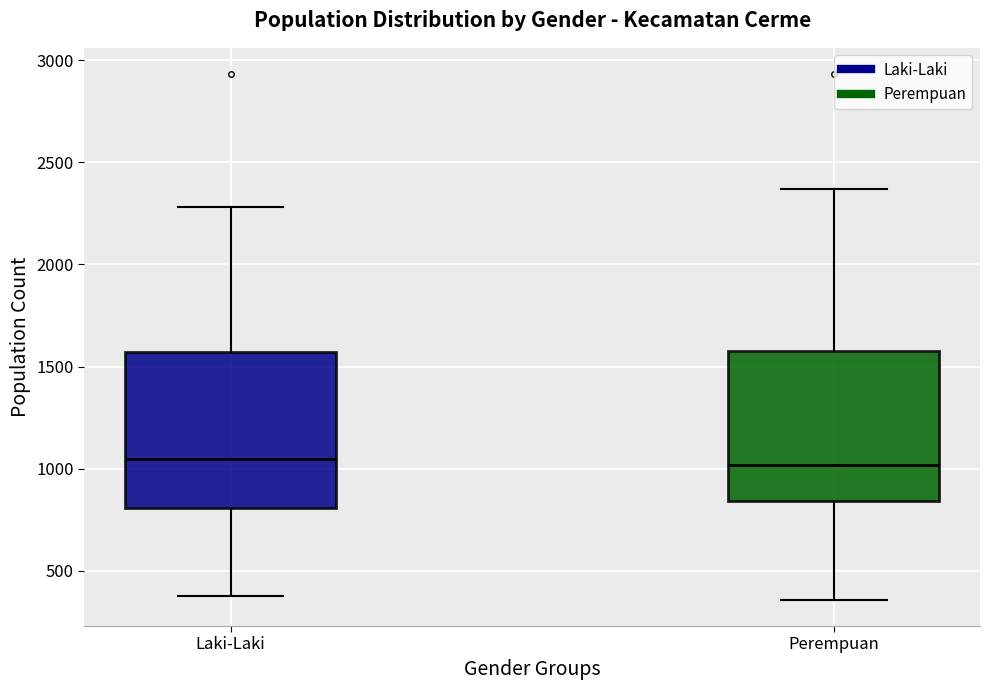

Reading left to right, transcribe this box plot: for each box, give where its median line is, the range the box spans, and where its two whiskers end, as read against the y-axis. The values are not printed on the chart, so give them approximately, as read against the axis.

Laki-Laki: median 1050, box 800 to 1550, whiskers 400 to 2300
Perempuan: median 1000, box 850 to 1600, whiskers 350 to 2350